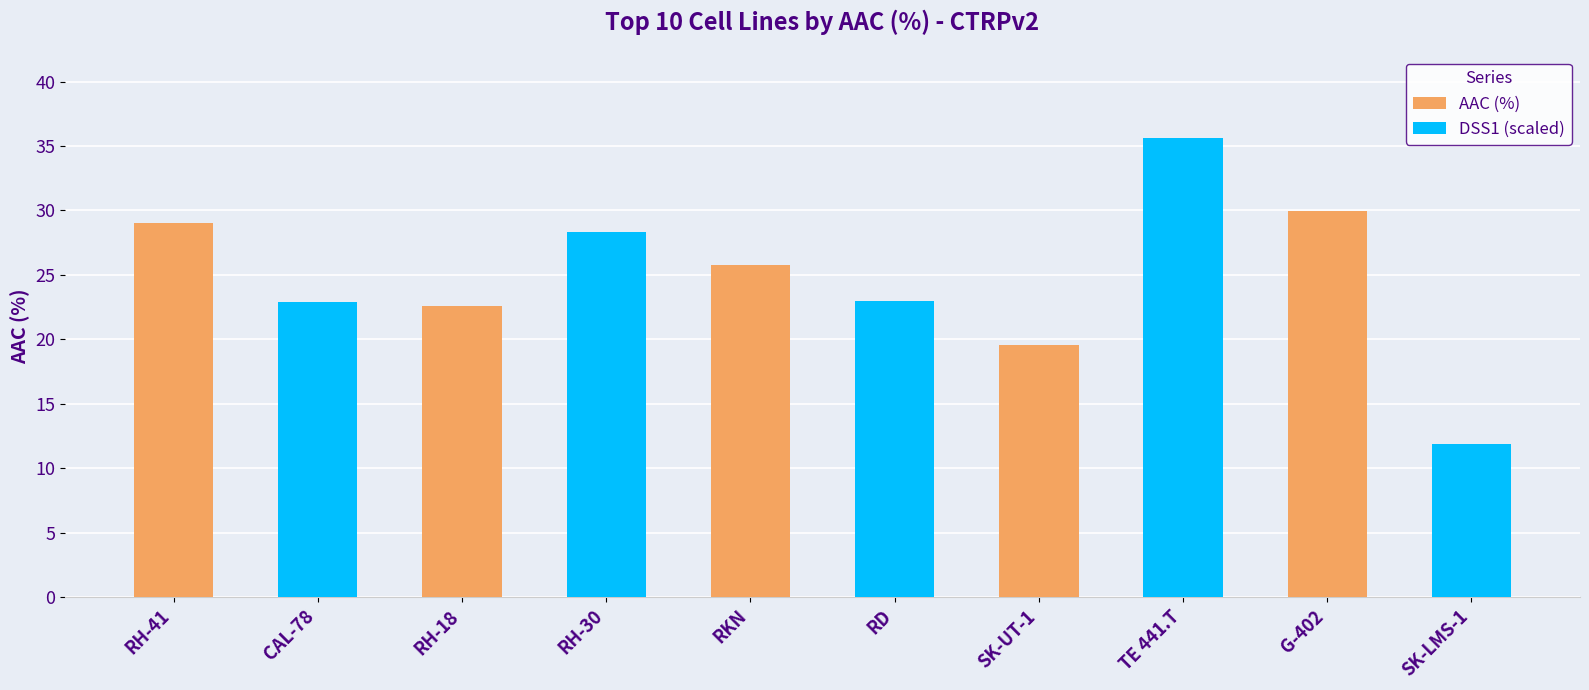

Reading right to left, extract all data points from this chart.

11.9	29.9	35.6	19.6	22.9	25.8	28.3	22.6	22.9	29.0